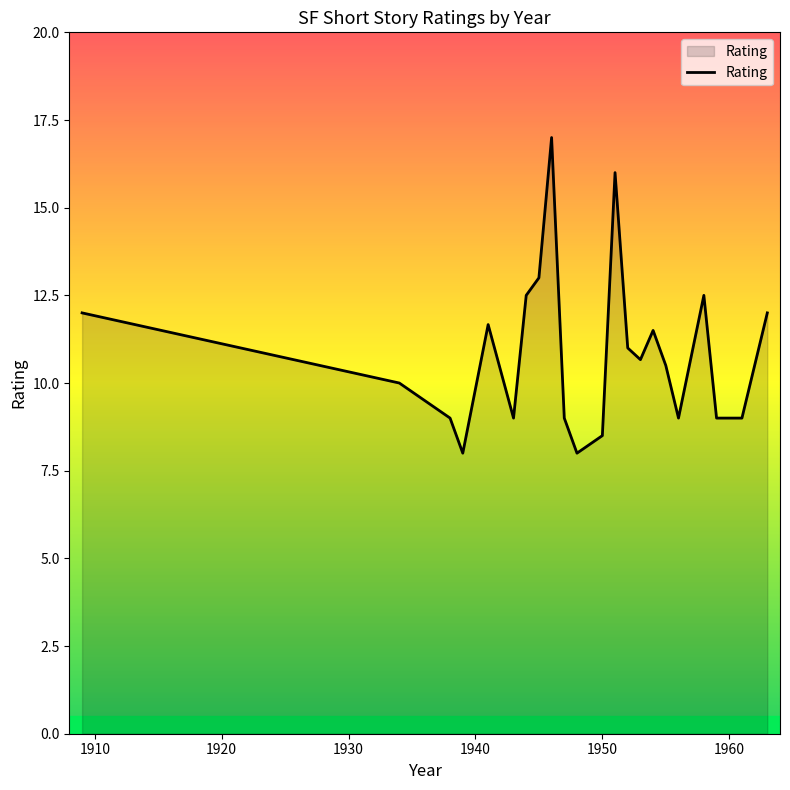

What is the maximum value shown in the chart?

17.0